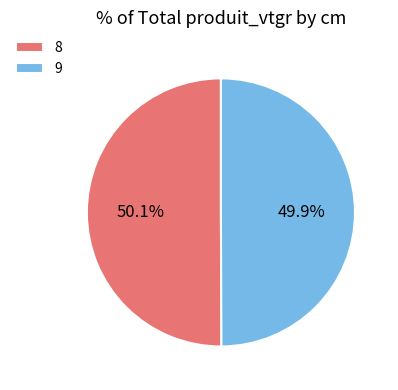

To the nearest percent, what portion does 8 represent?

50%